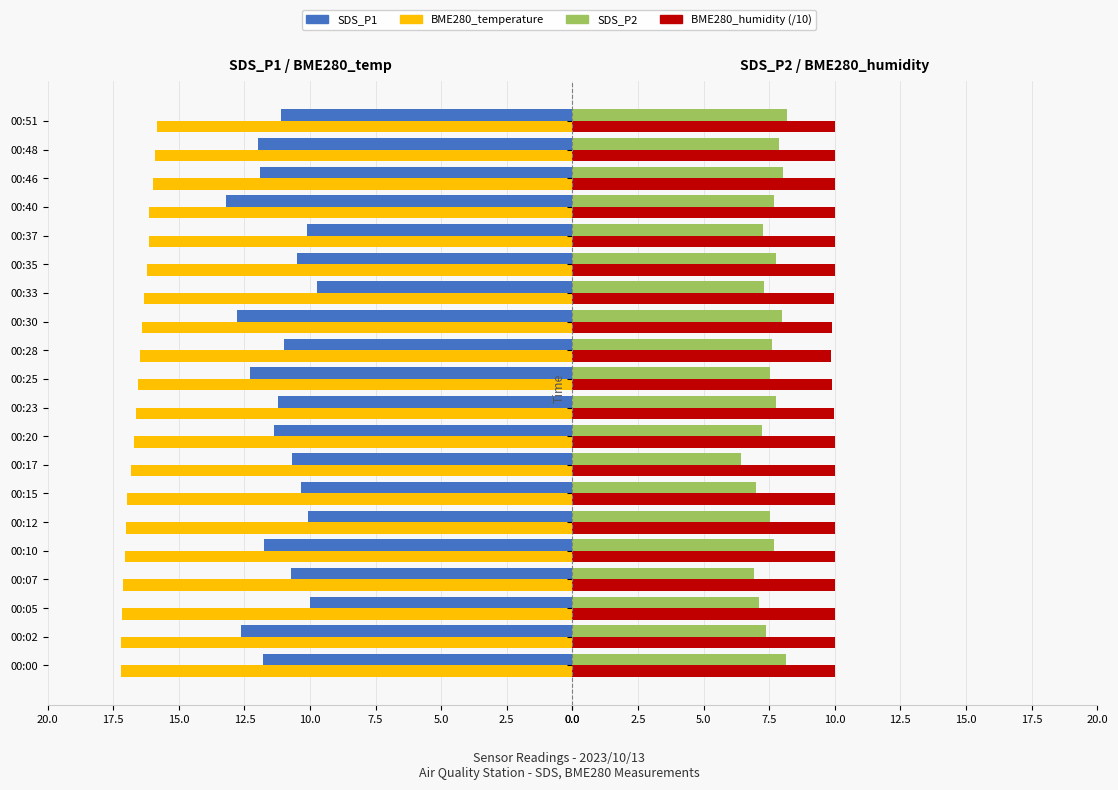

What is the difference between the maximum and minimum values in the BME280_temperature series?

1.4